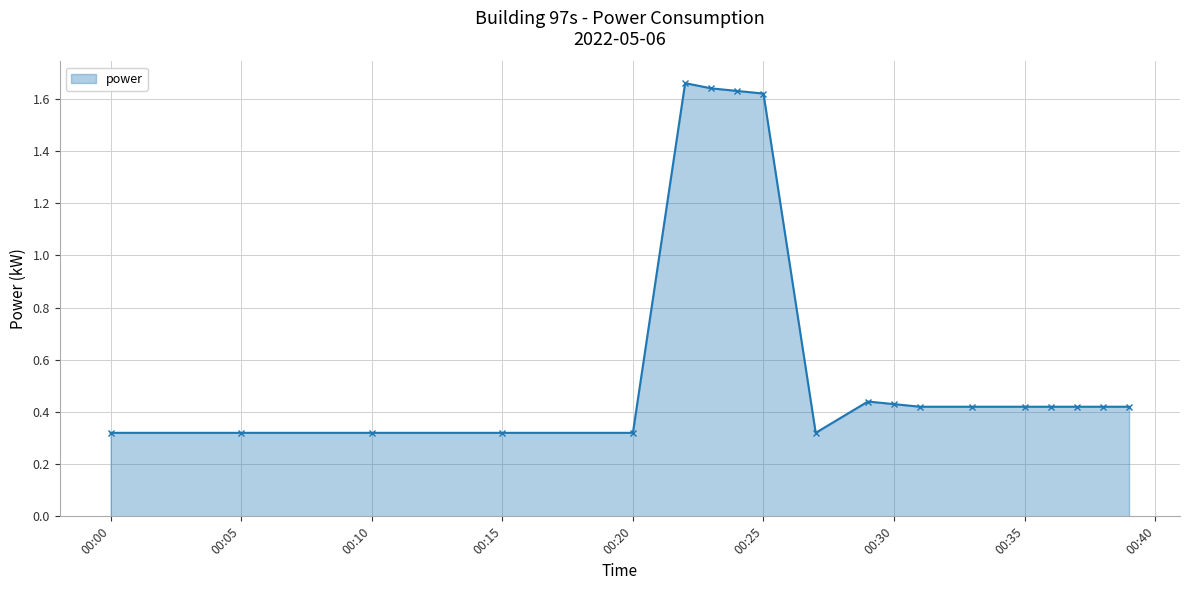

How many values are between 0 and 1?

15